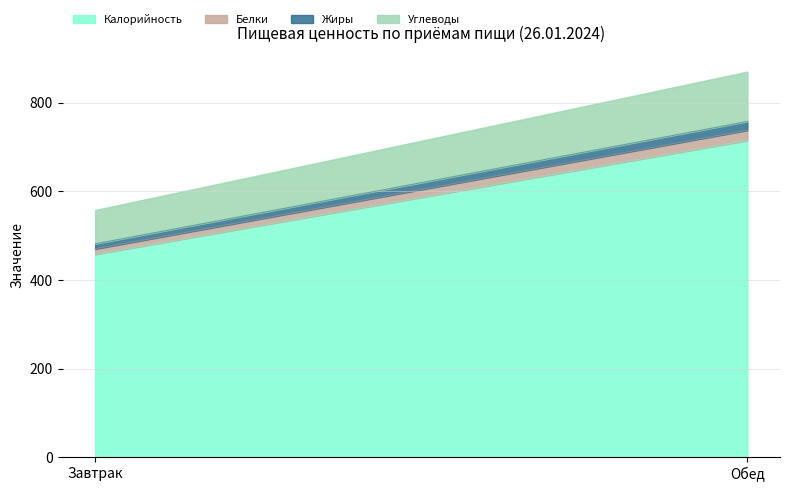

How many data points in Жиры are above 19?

1